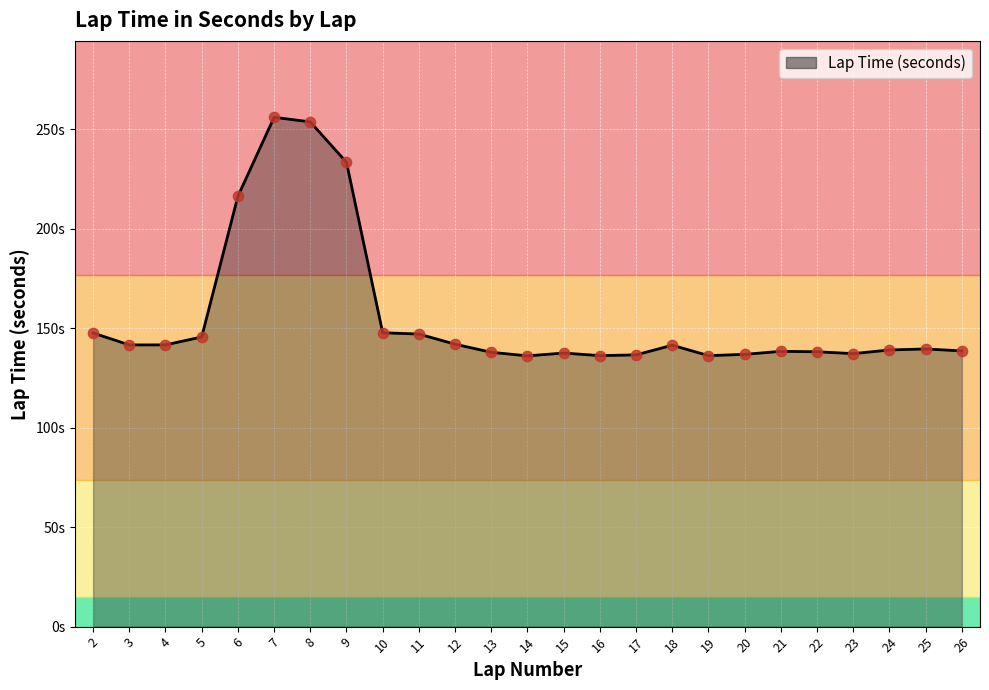

Which has a higher value, 20 or 15?

15